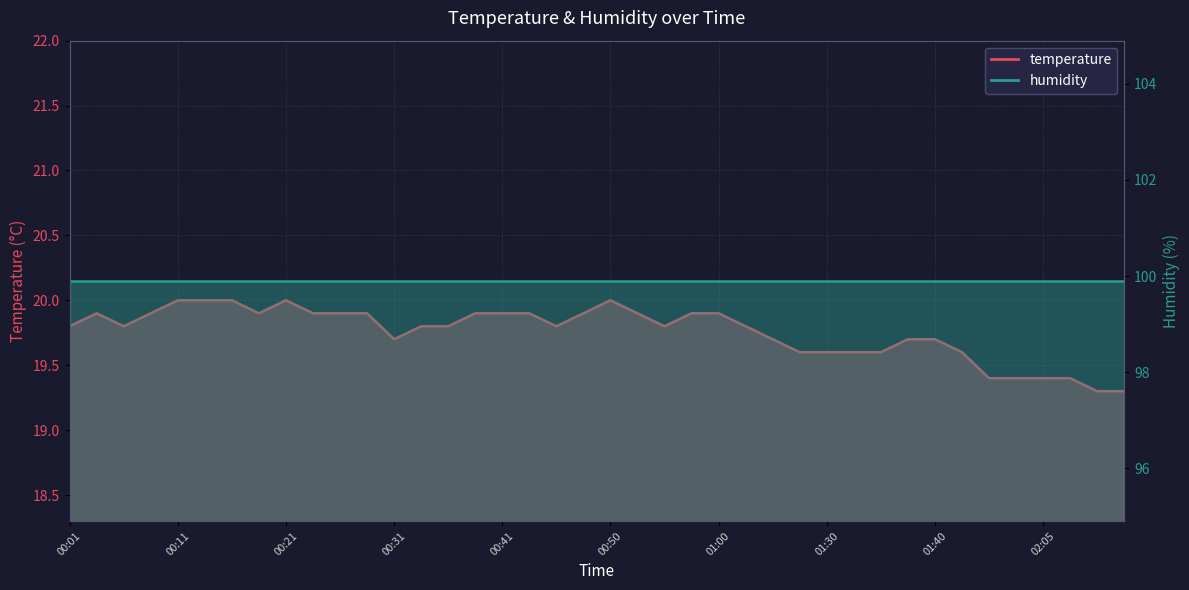

Reading left to right, list all the values displayed in this chart.

00:01=19.8	00:04=19.9	00:06=19.8	00:08=19.9	00:11=20.0	00:13=20.0	00:16=20.0	00:18=19.9	00:21=20.0	00:23=19.9	00:26=19.9	00:28=19.9	00:31=19.7	00:33=19.8	00:36=19.8	00:38=19.9	00:41=19.9	00:43=19.9	00:45=19.8	00:48=19.9	00:50=20.0	00:53=19.9	00:55=19.8	00:58=19.9	01:00=19.9	01:03=19.8	01:08=19.7	01:27=19.6	01:30=19.6	01:33=19.6	01:36=19.6	01:38=19.7	01:40=19.7	01:43=19.6	01:54=19.4	02:00=19.4	02:05=19.4	02:07=19.4	02:10=19.3	02:13=19.3